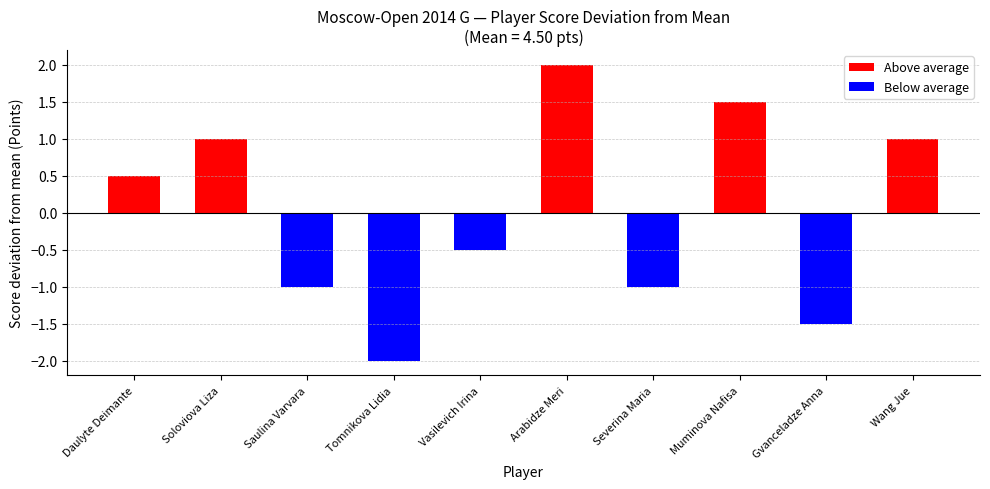

How many series are shown in this chart?

1